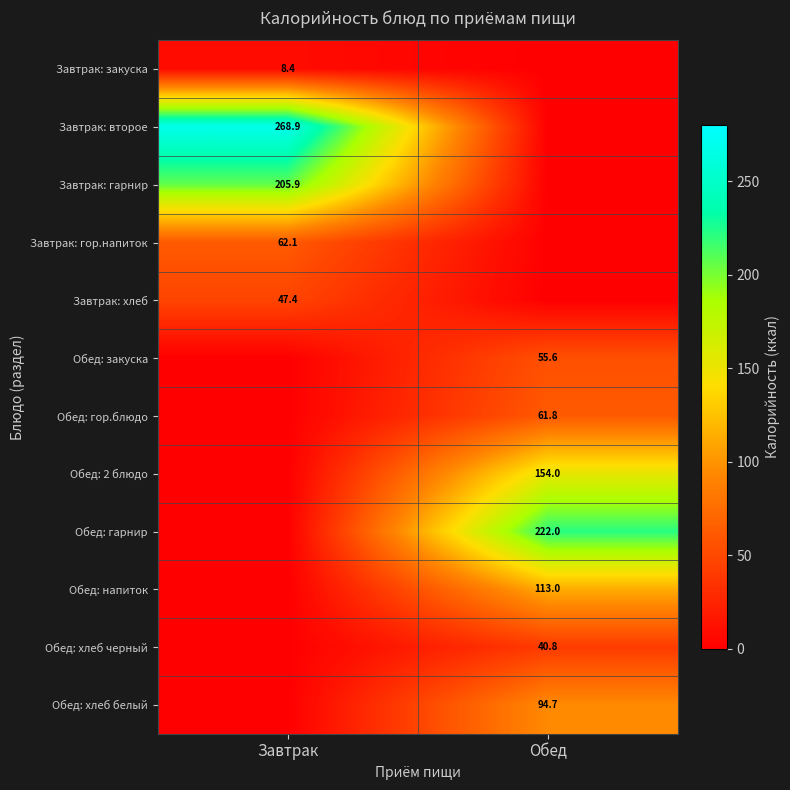

The Обед: закуска series shows 88.3 at Обед. True or false?

False